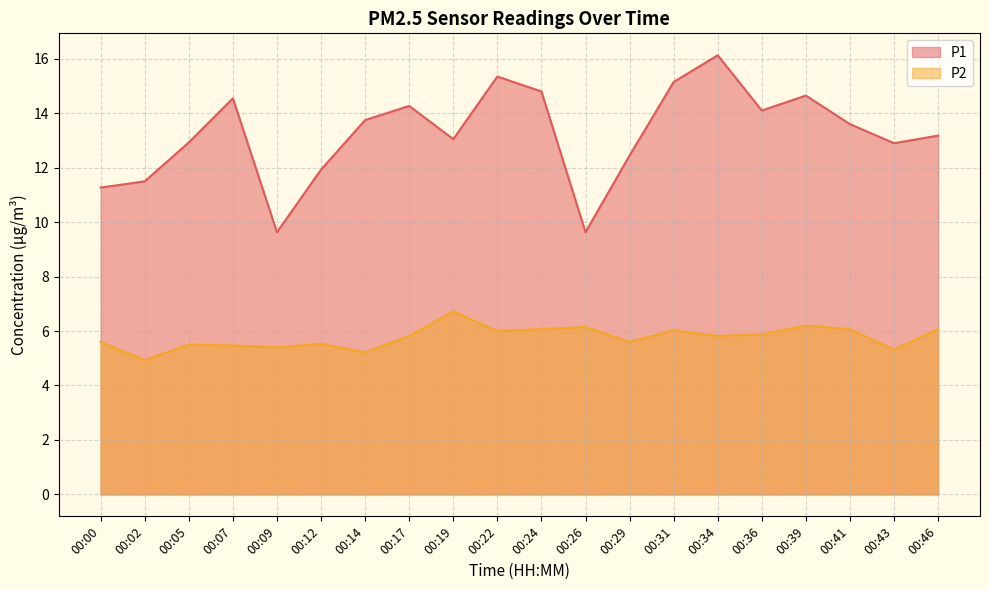

True or false: P2 and P1 cross at least once.

False